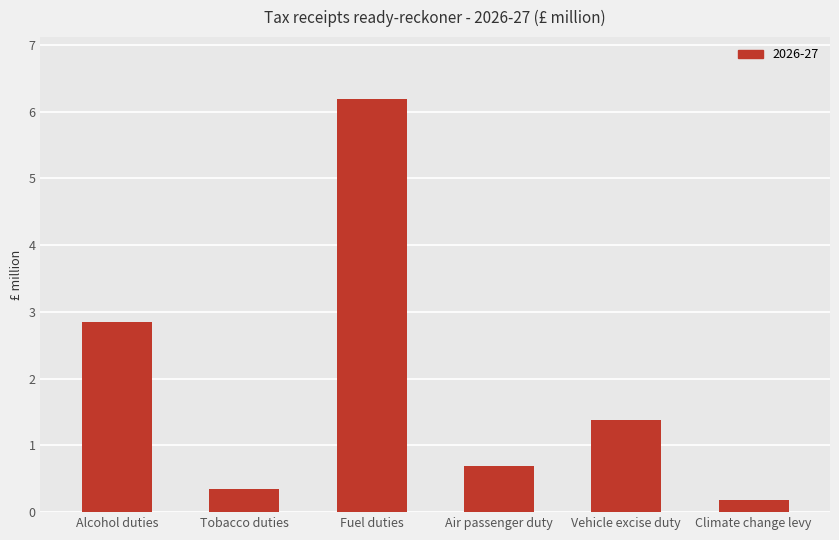

How many categories are shown in the chart?

6